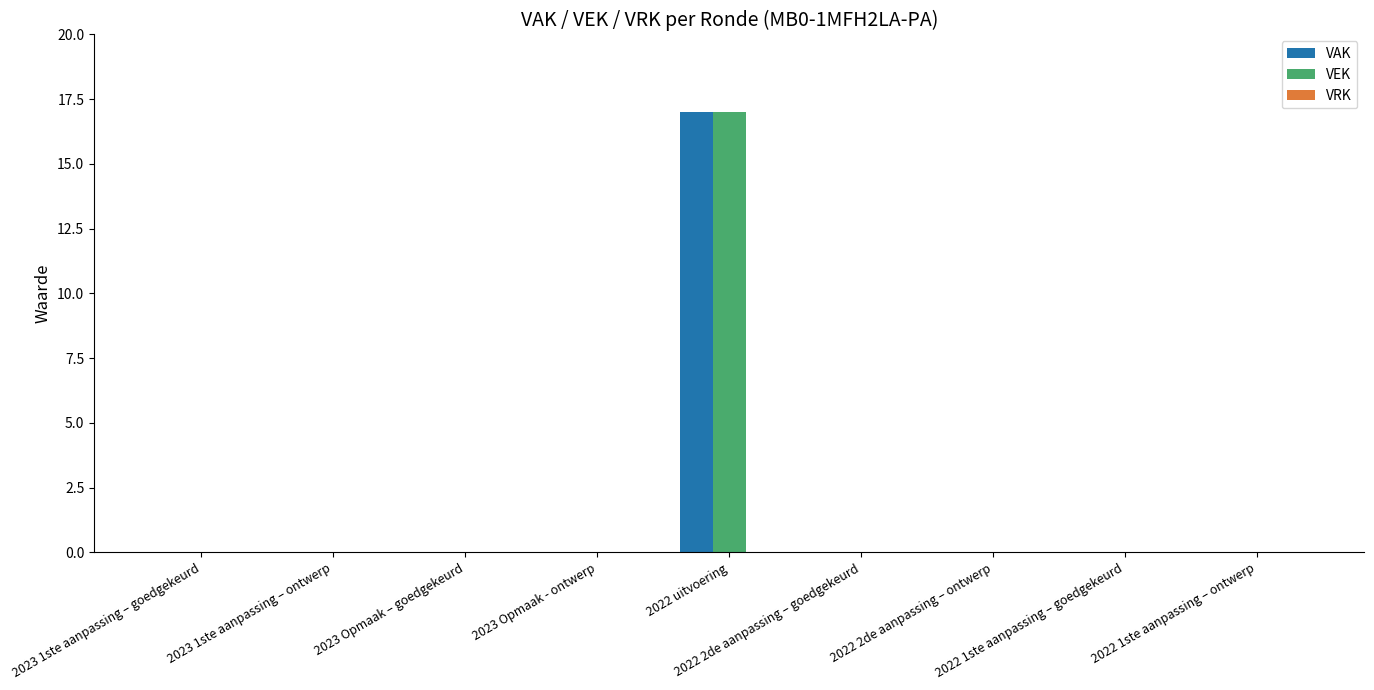

What is the highest value of the VEK series?

17